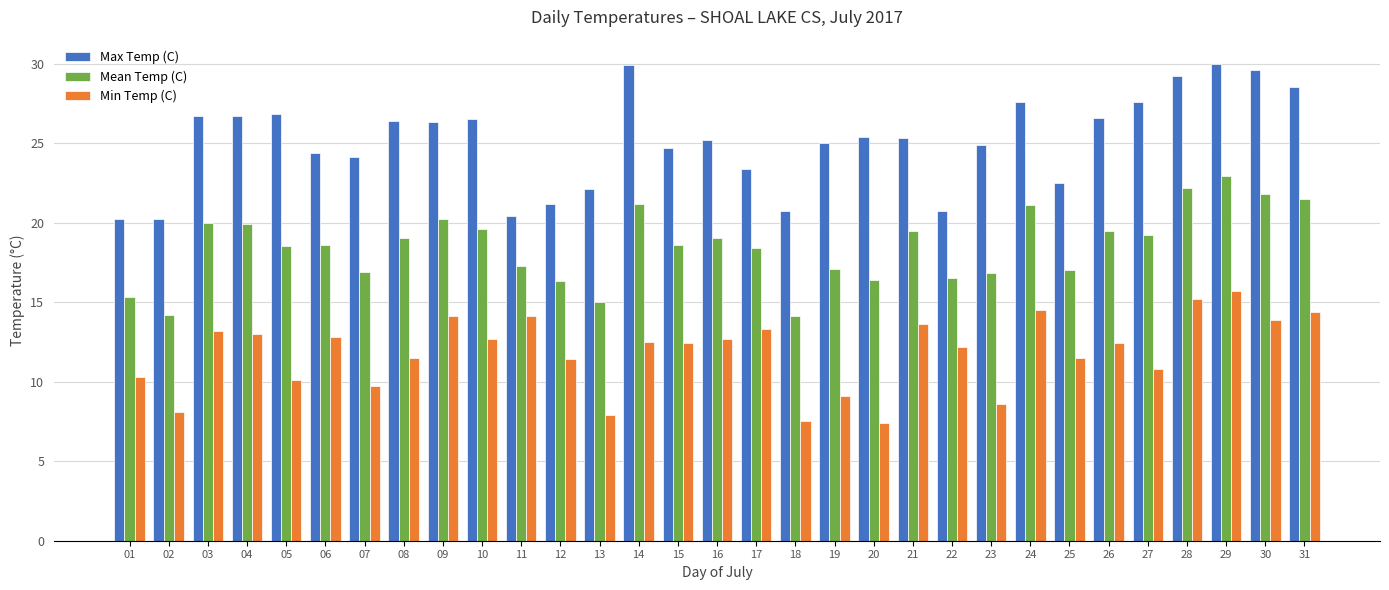

What is the sum of all Min Temp (C) values?

366.6